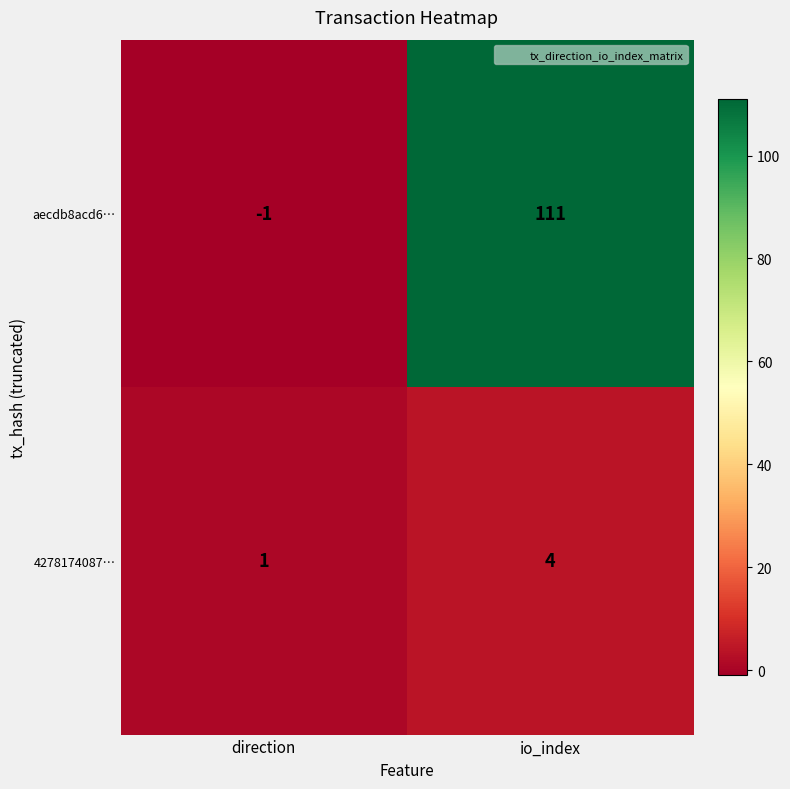

Which series has the largest total across all categories?

aecdb8acd6…